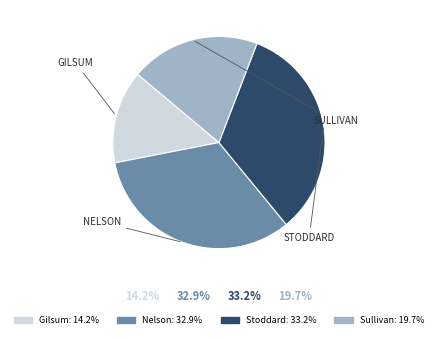

Does Nelson account for over 50% of the chart?

No